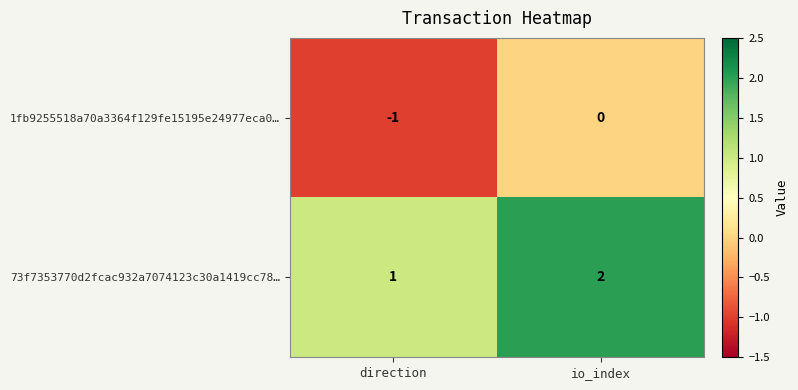

Reading left to right, what are all the values shown in this chart?

1fb9255518a70a3364f129fe15195e24977eca0…: direction=-1	io_index=0
73f7353770d2fcac932a7074123c30a1419cc78…: direction=1	io_index=2